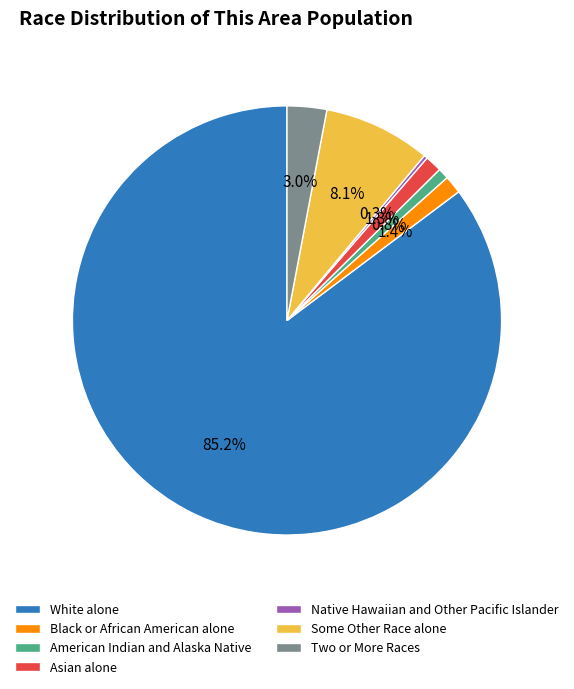

Which category accounts for the majority?

White alone